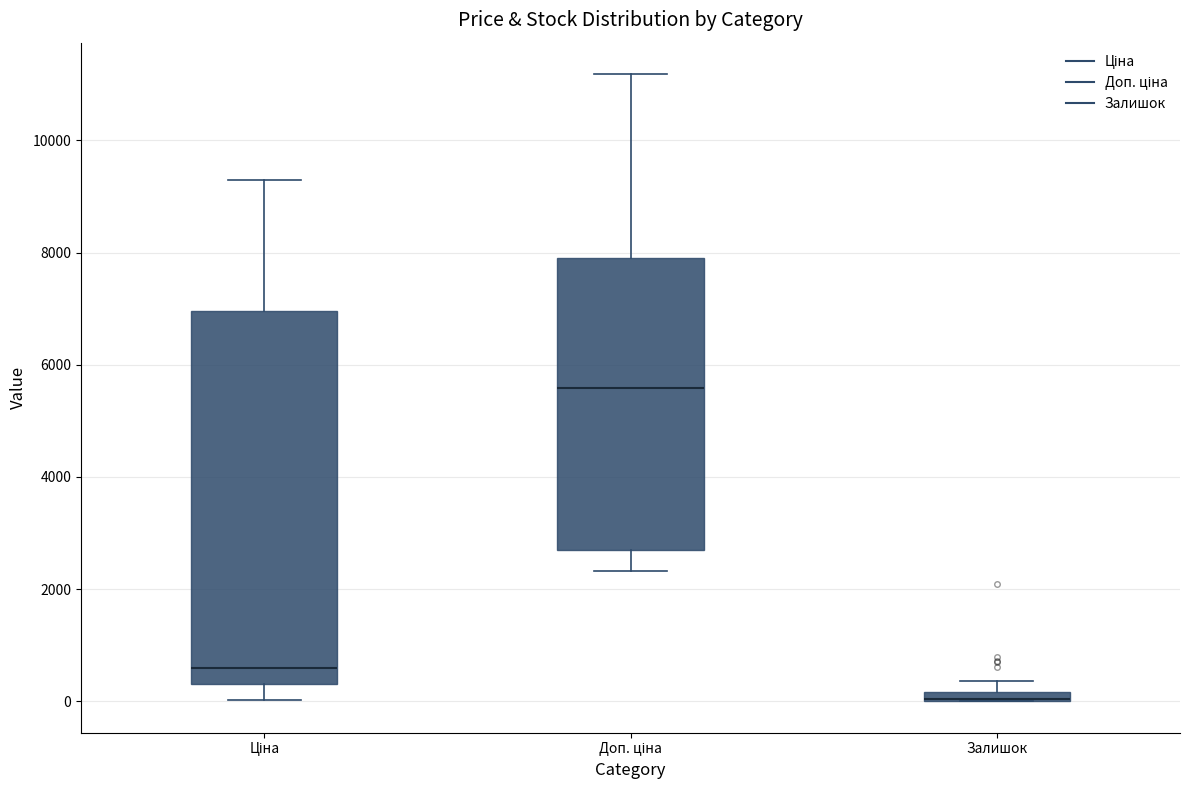

Which box is the tallest, from its lower edge to its upper edge?

Ціна